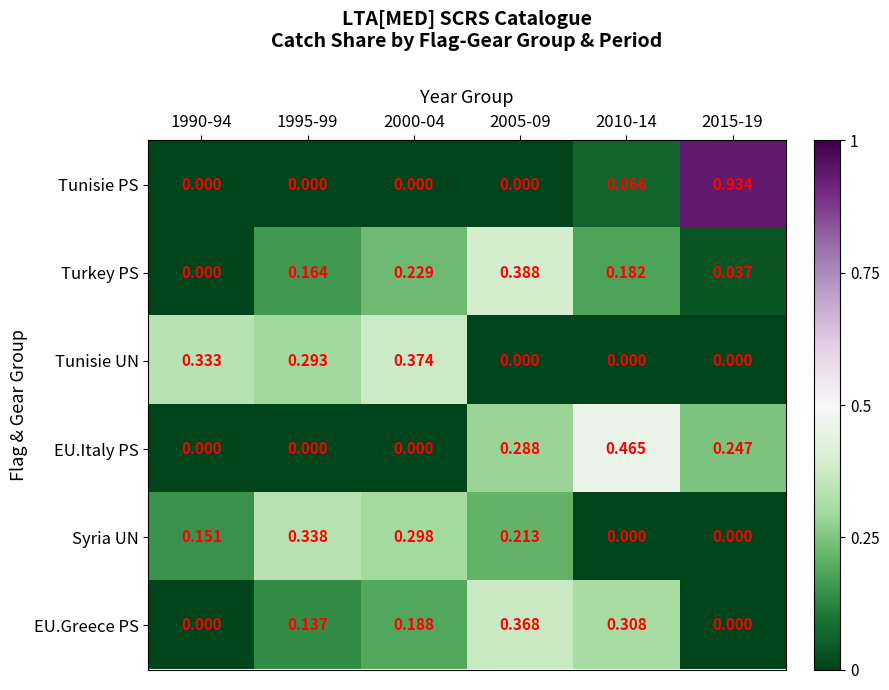

Which series has the largest total across all categories?

EU.Greece PS